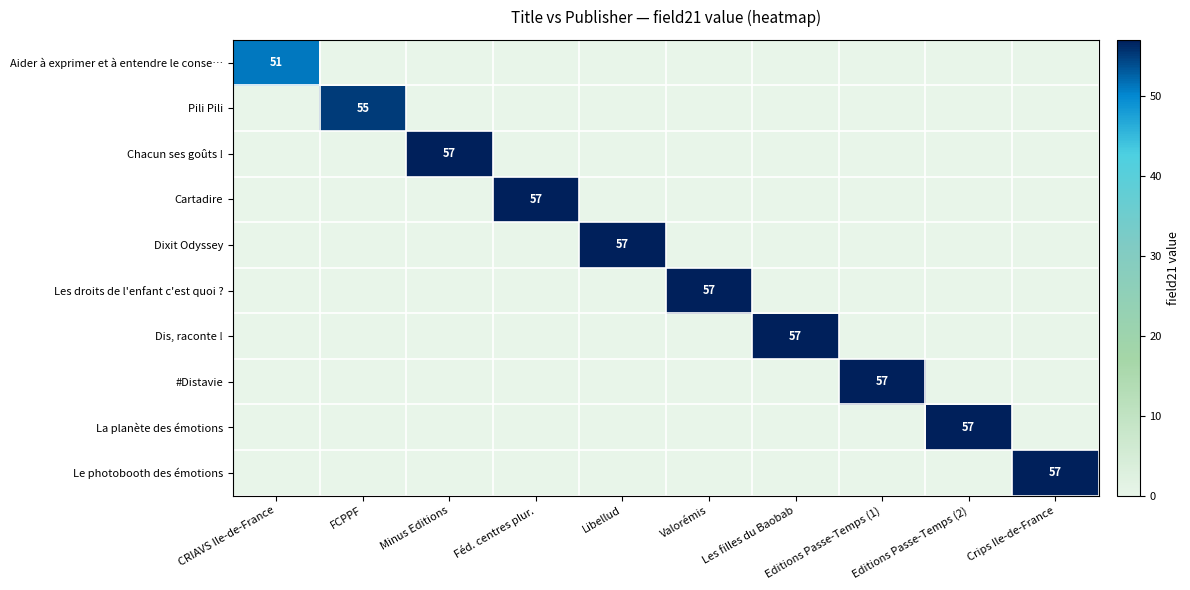

What is the average value of the Aider à exprimer et à entendre le conse… series?

5